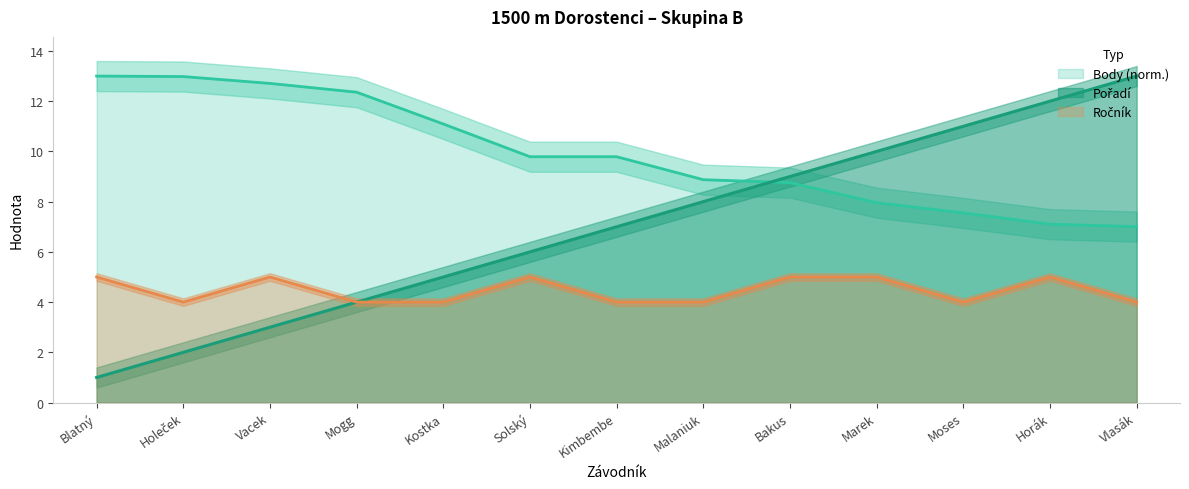

How many distinct data groups are displayed?

2